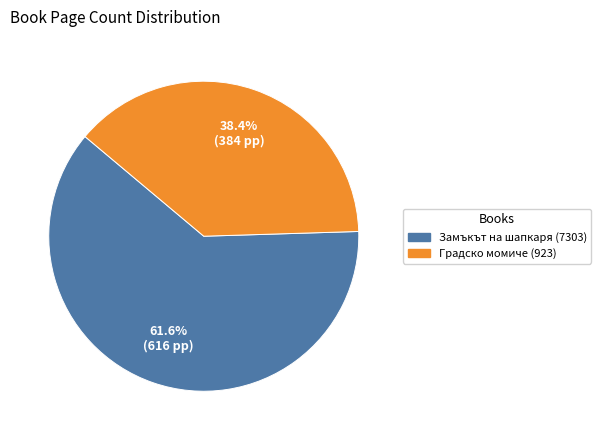

To the nearest percent, what portion does Замъкът на шапкаря (7303) represent?

62%